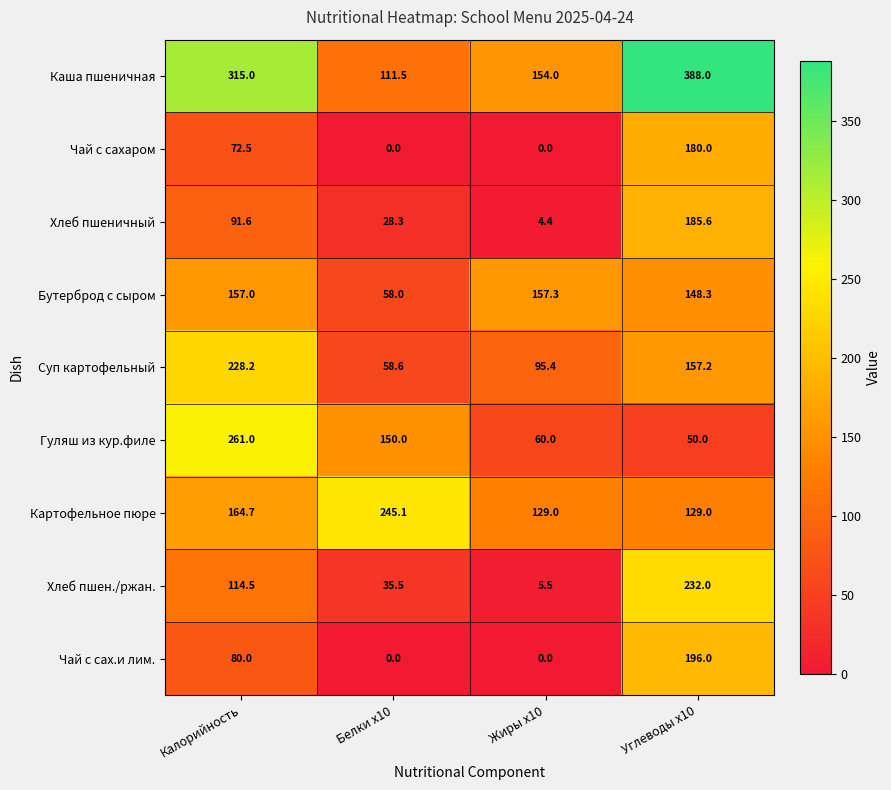

Is the value of Хлеб пшеничный at Калорийность greater than the value of Каша пшеничная at Жиры x10?

No